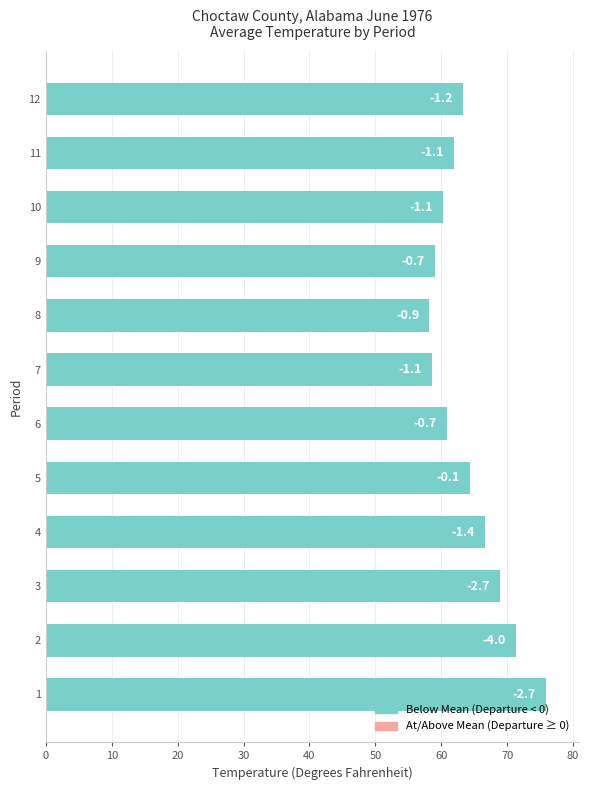

How many bars are there in total?

12